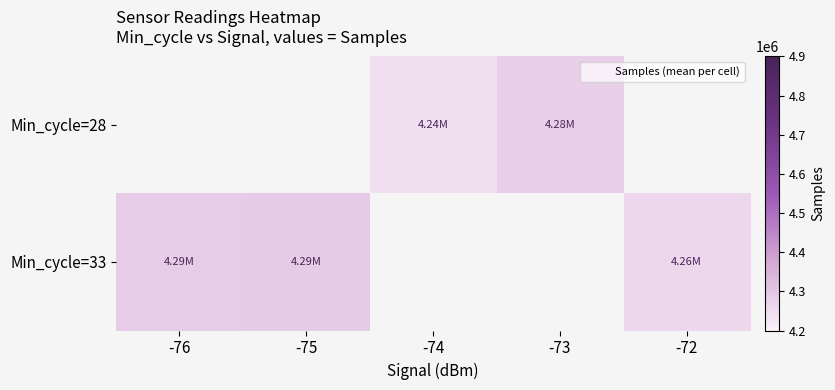

How many data points does each series have?

5